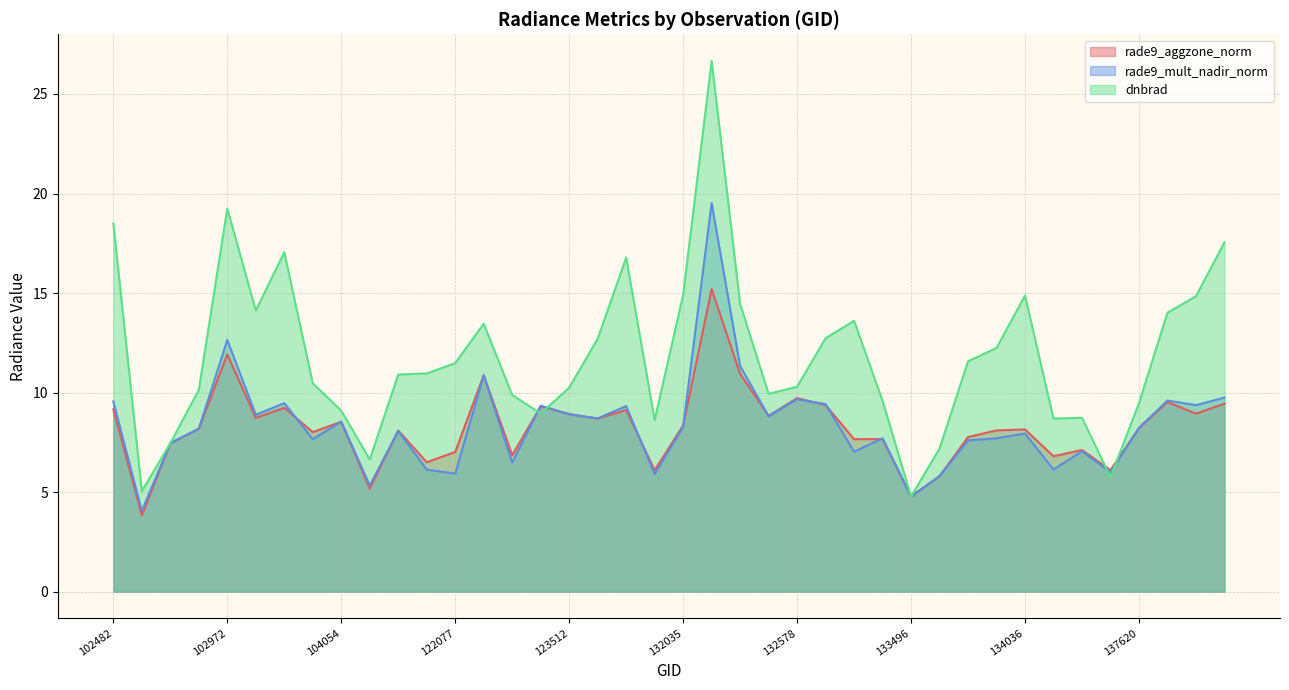

At how many categories does at least one series exceed 8?

34